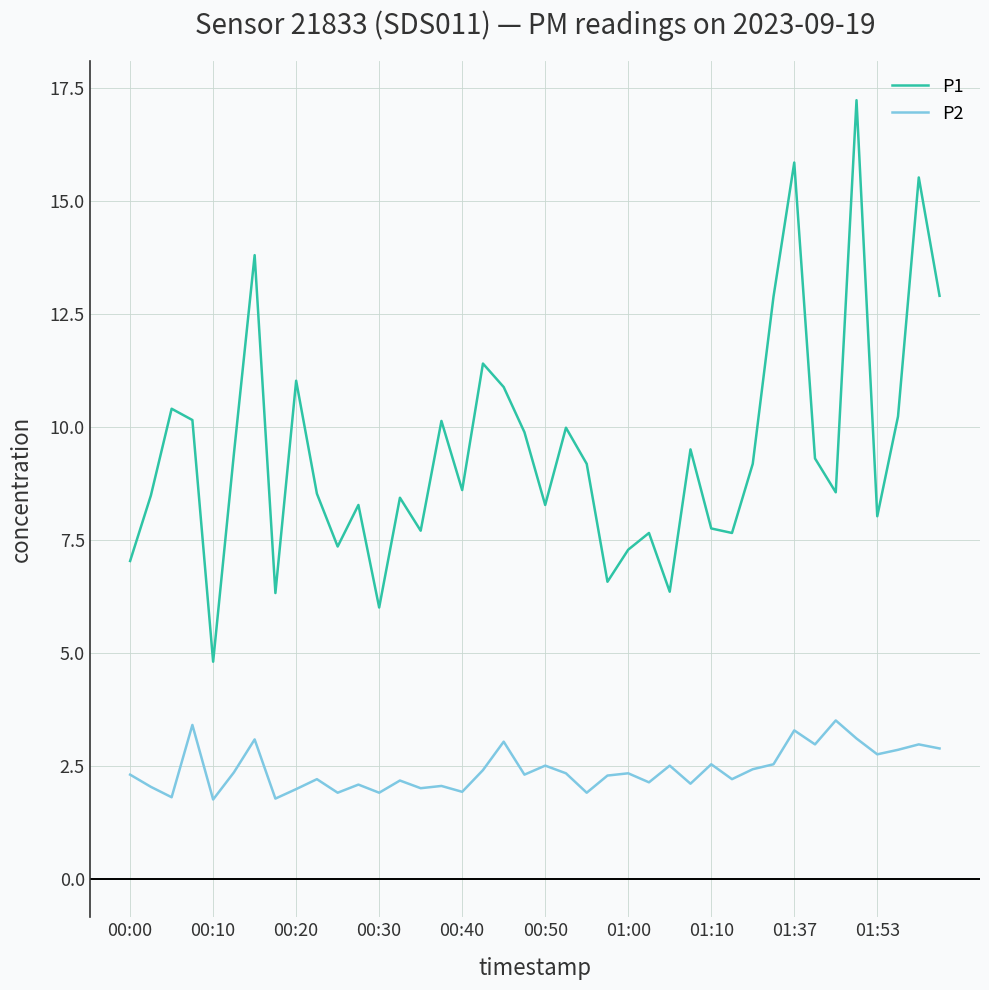

What is the minimum value for P2?

1.8